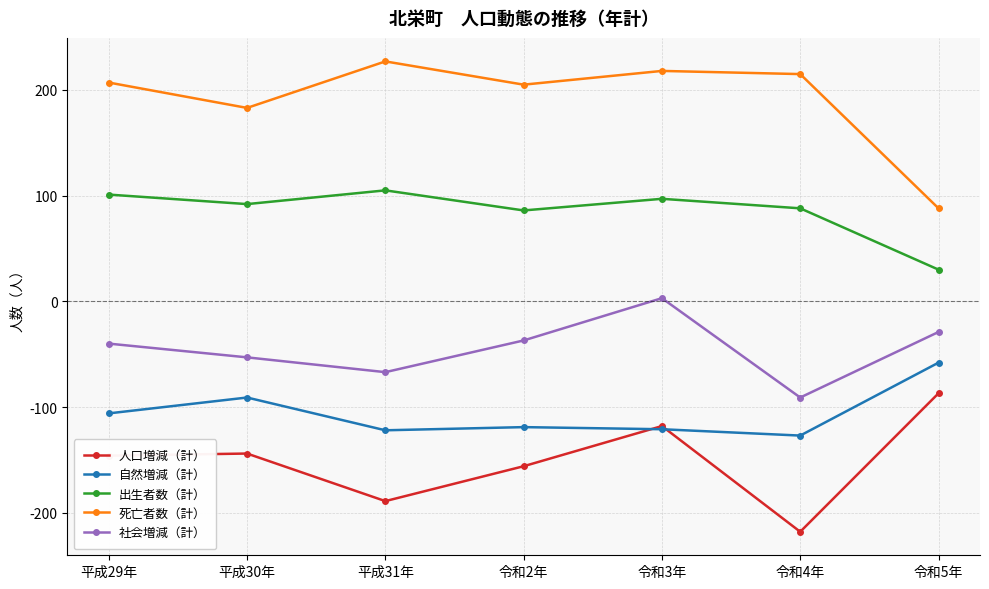

At which category does 社会増減（計） reach its first local valley?

平成31年